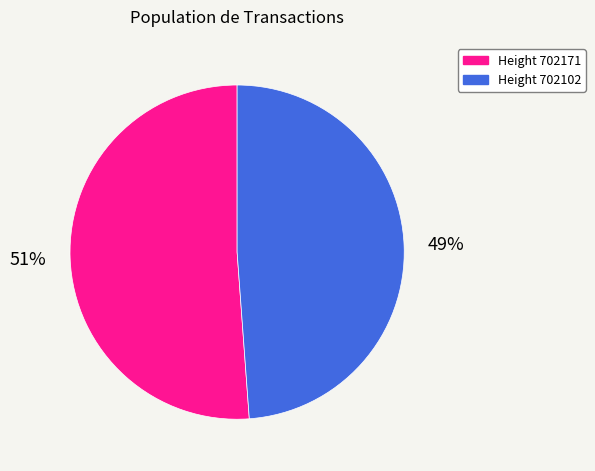

To the nearest percent, what is the average slice percentage?

50%